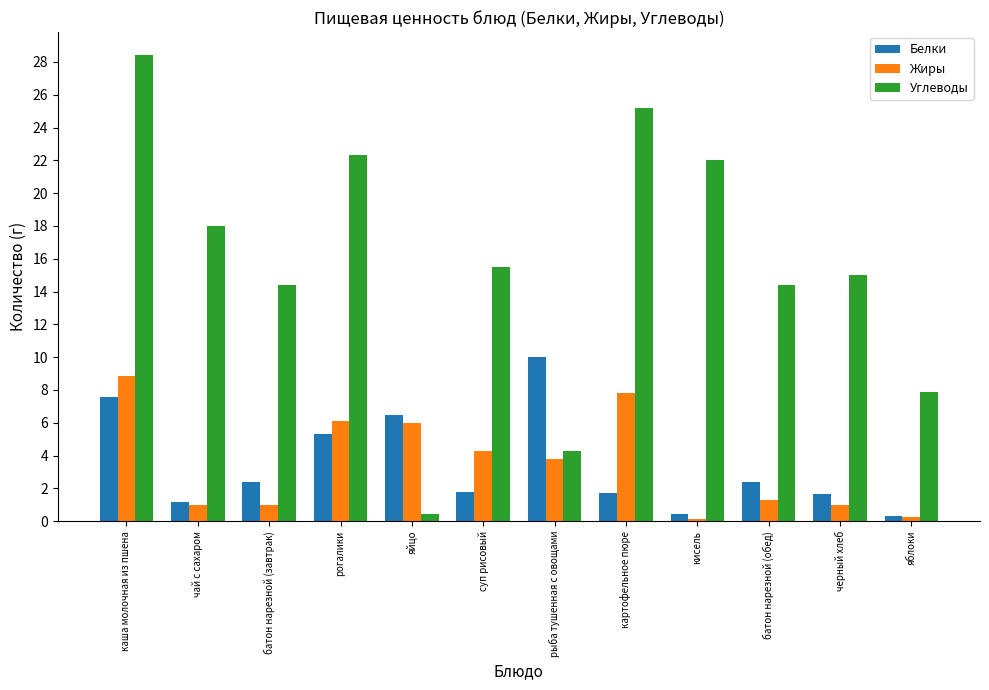

What position from the left is черный хлеб?

11